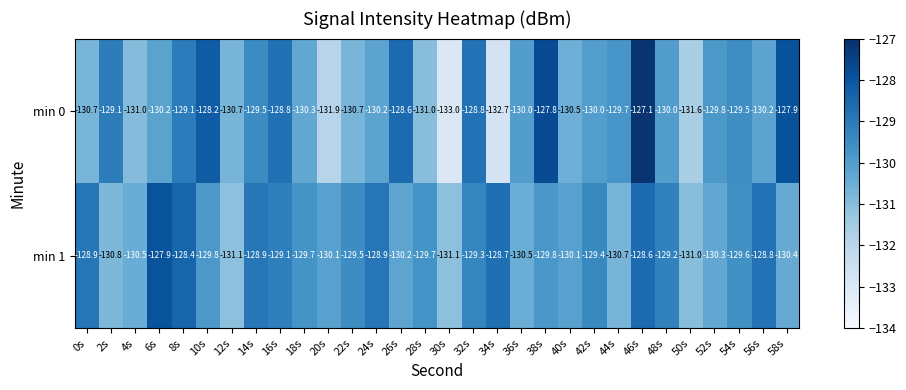

At which category is the sum across all series the highest?

46s